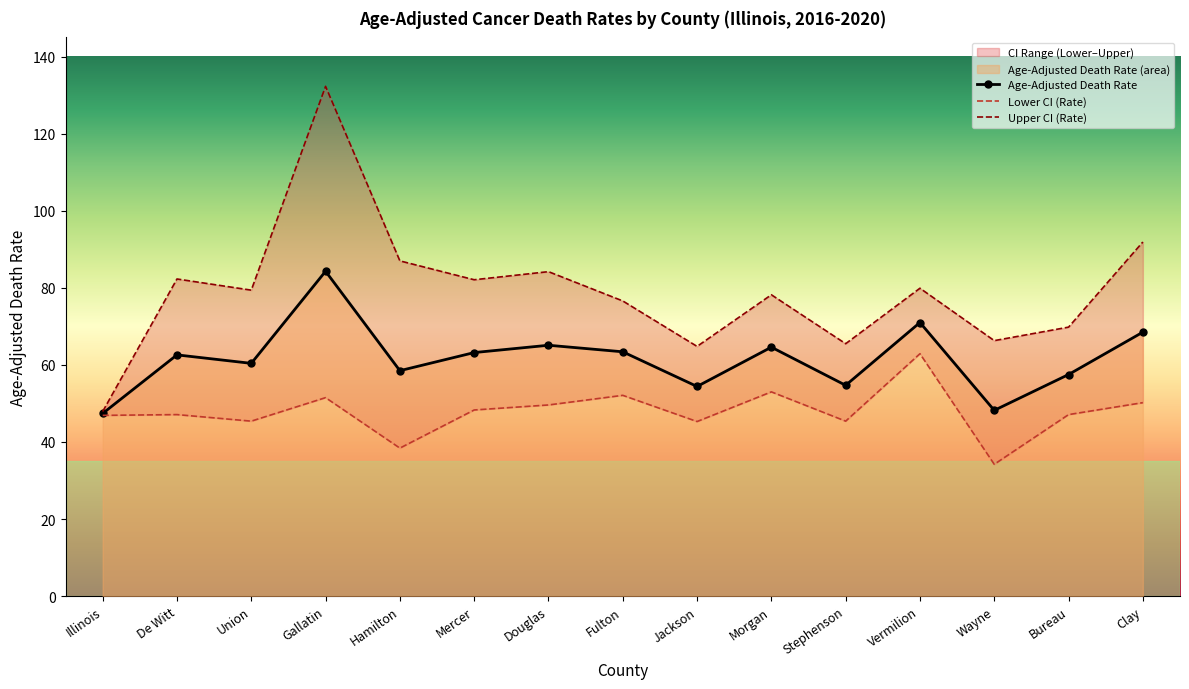

What position from the right is Vermilion?

4